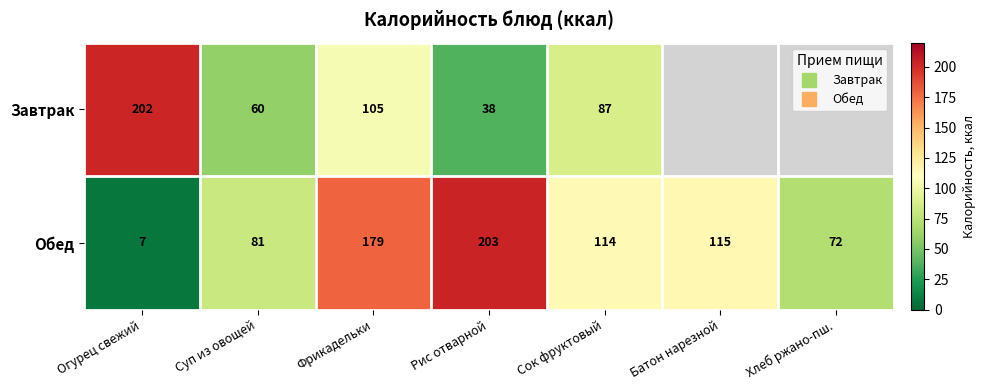

At which category is the sum across all series the highest?

Фрикадельки